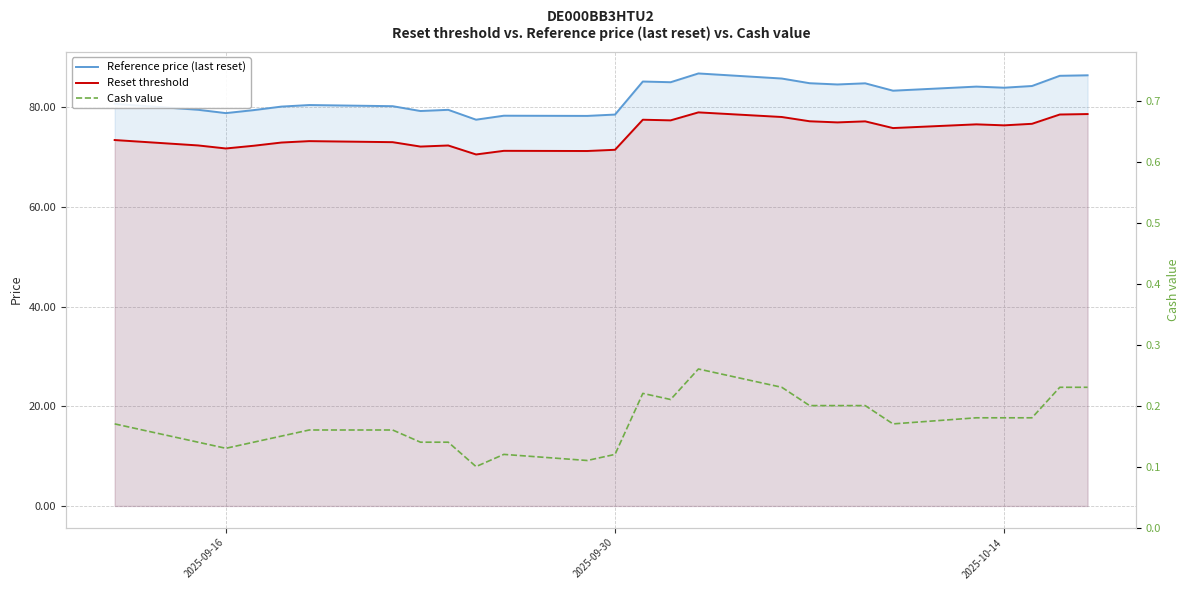

List the series in order of their peak value, lowest first.

Cash value, Reset threshold, Reference price (last reset)